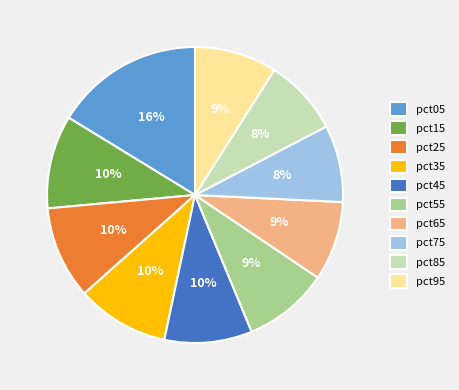

The pct45 slice represents 10% of the pie. True or false?

True